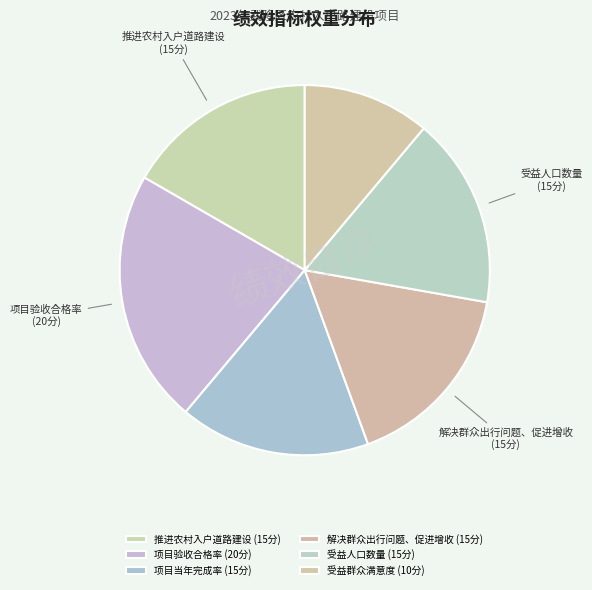

How many segments does this pie chart have?

6